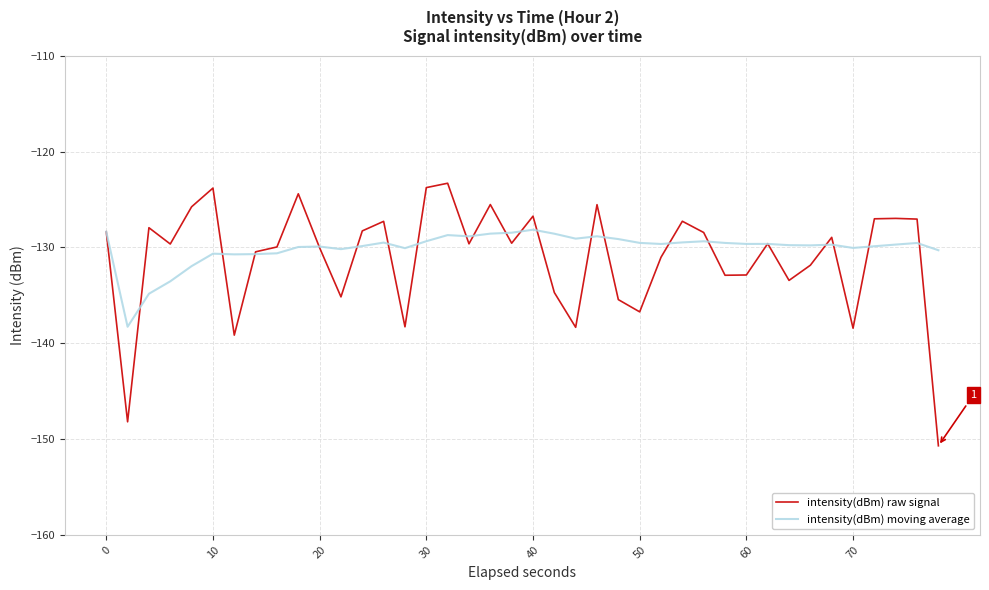

What is the maximum value shown in the chart?

-123.3